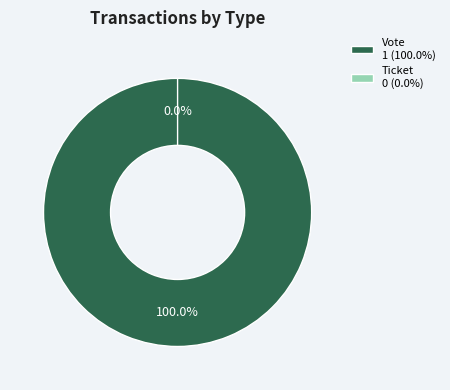

Combined, do Ticket and Vote account for over 50%?

Yes